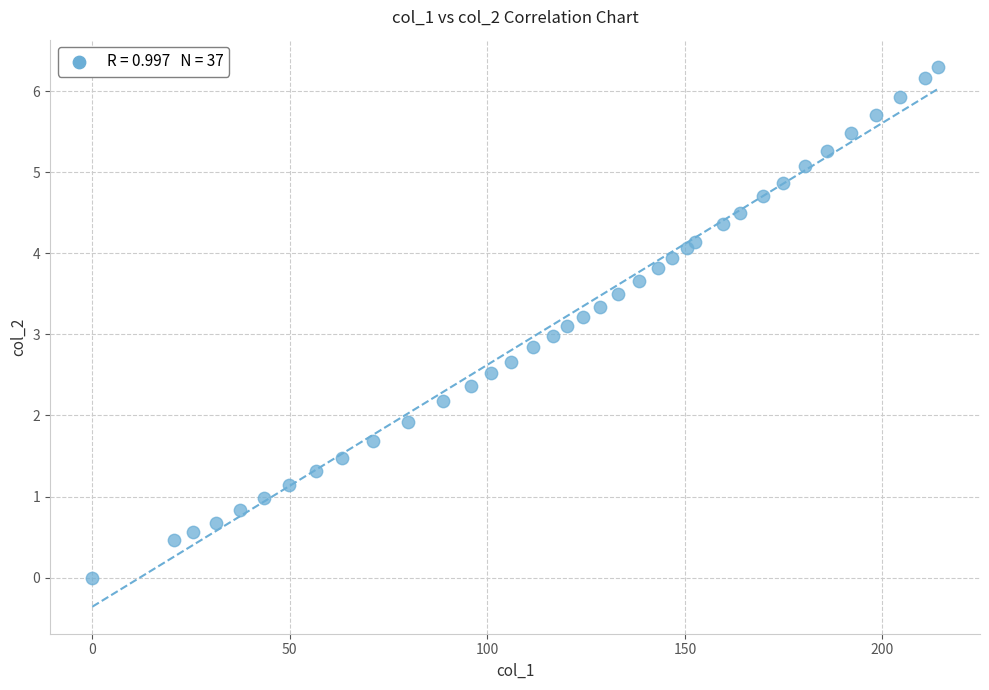

What is the range of X values (max minus min)?

214.0